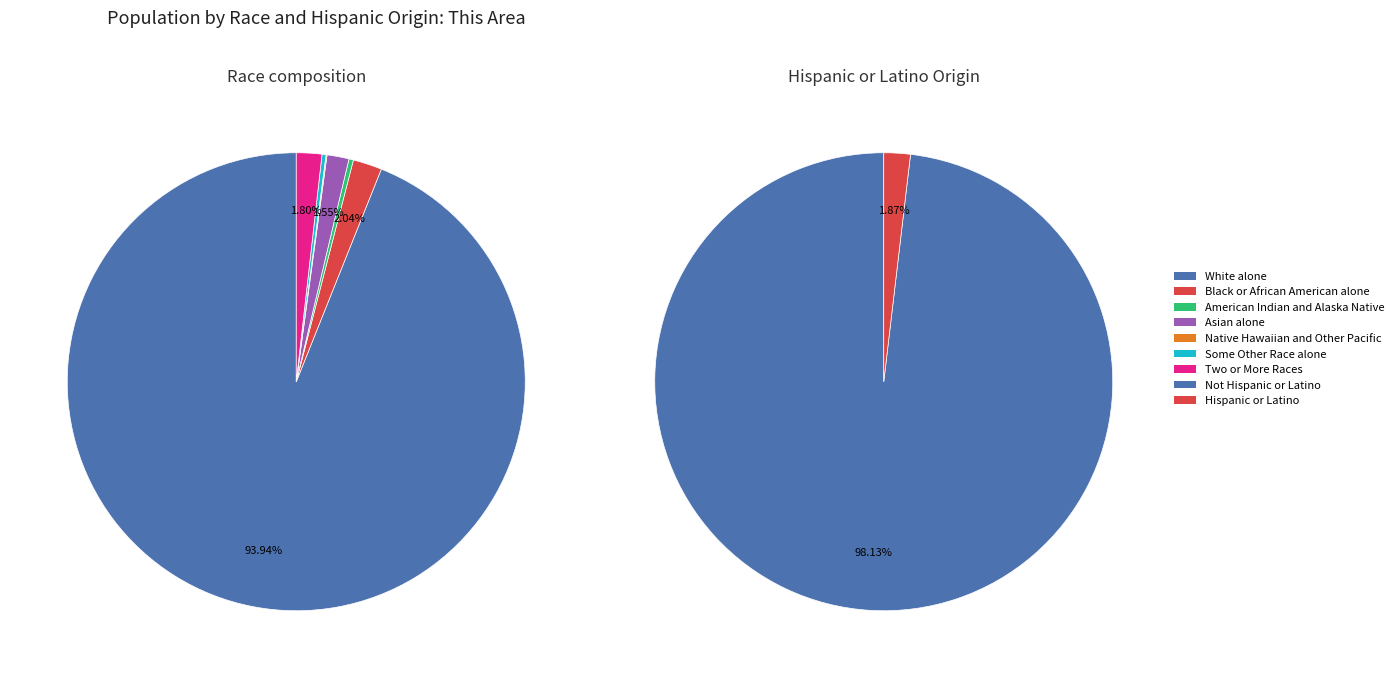

What is the majority slice?

White alone